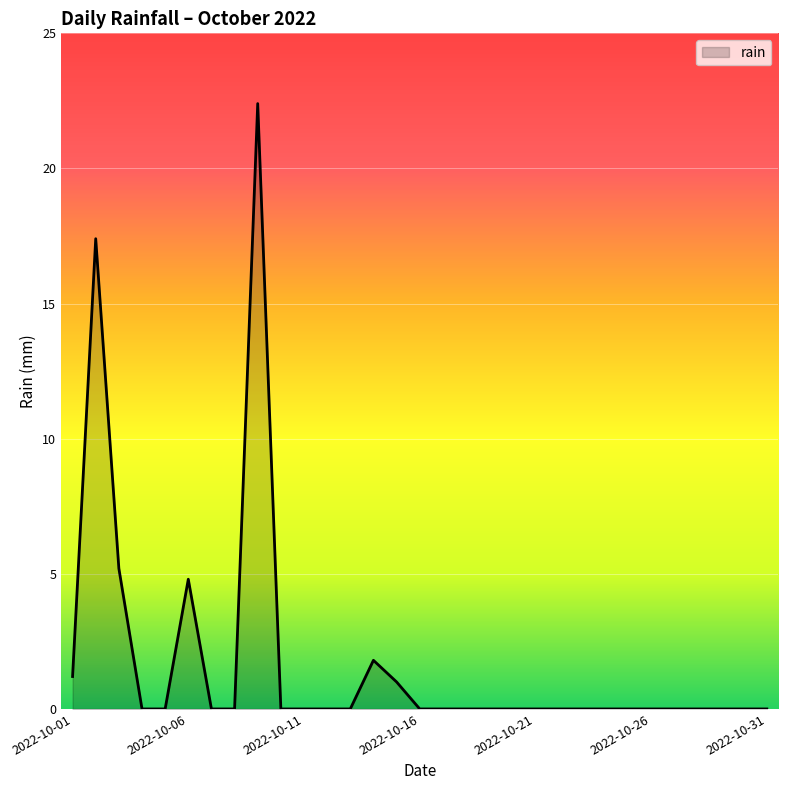

What is the greatest value displayed?

22.4